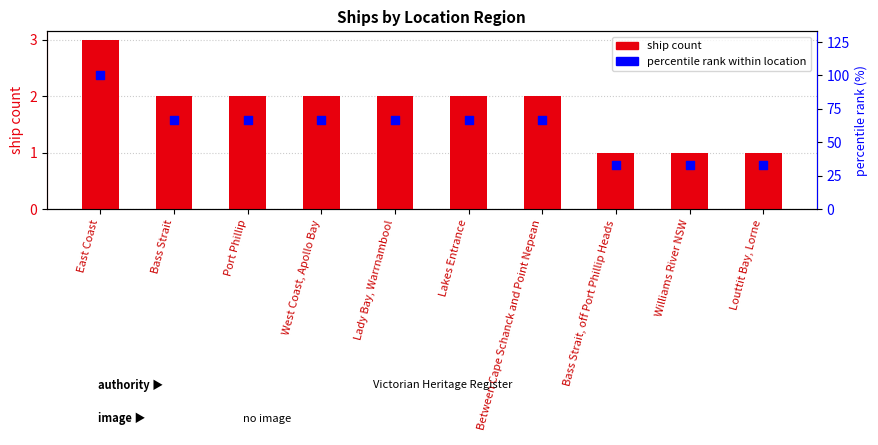

Which series reaches the maximum Y coordinate?

percentile rank within location